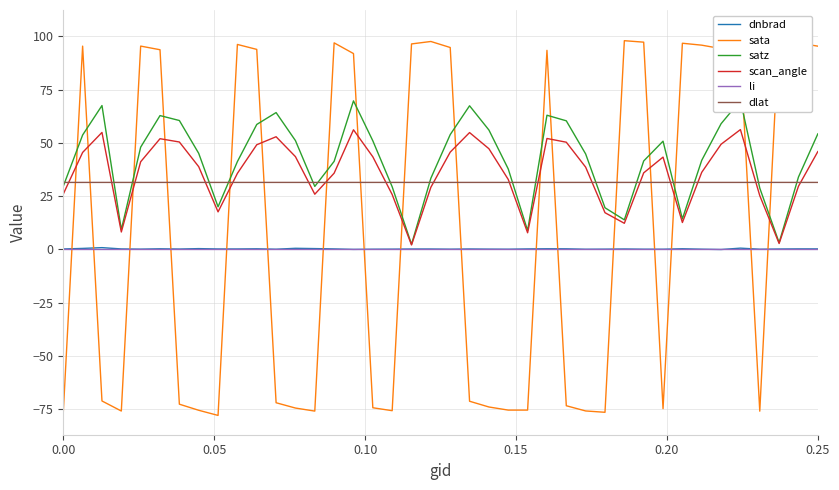

What is the difference between the maximum and minimum values in the satz series?

67.5